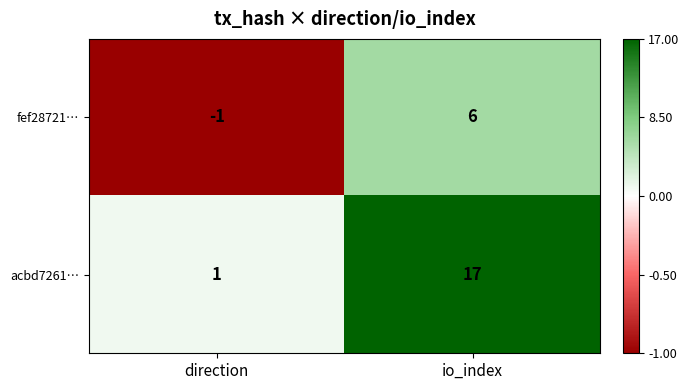

True or false: fef28721… has a value of 0 at direction.

False